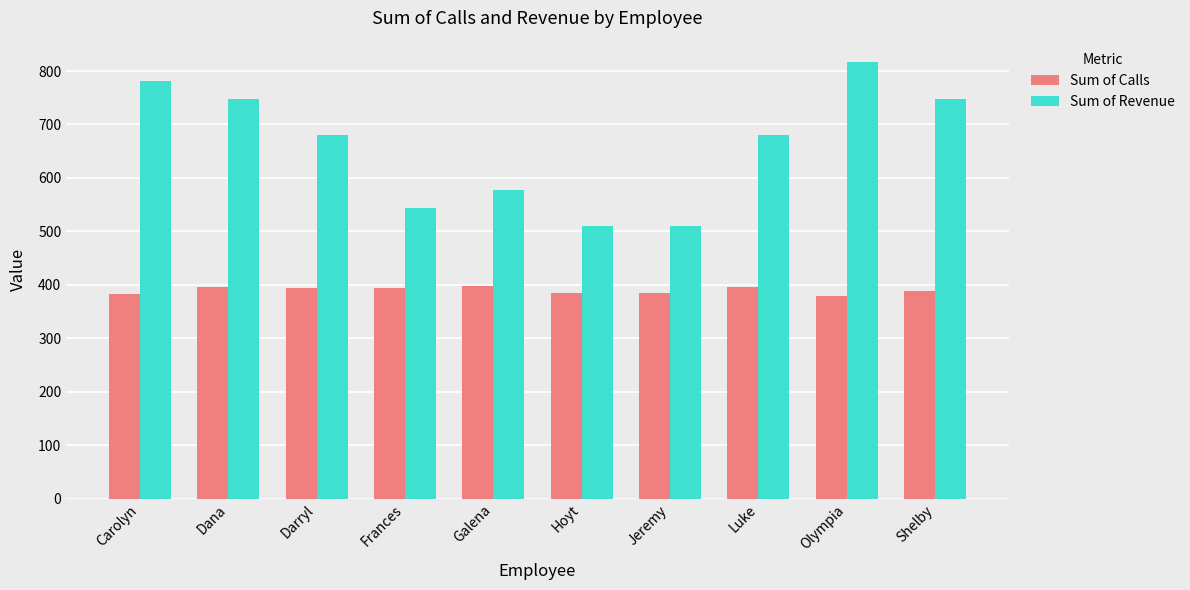

How many bars are there in each group?

2